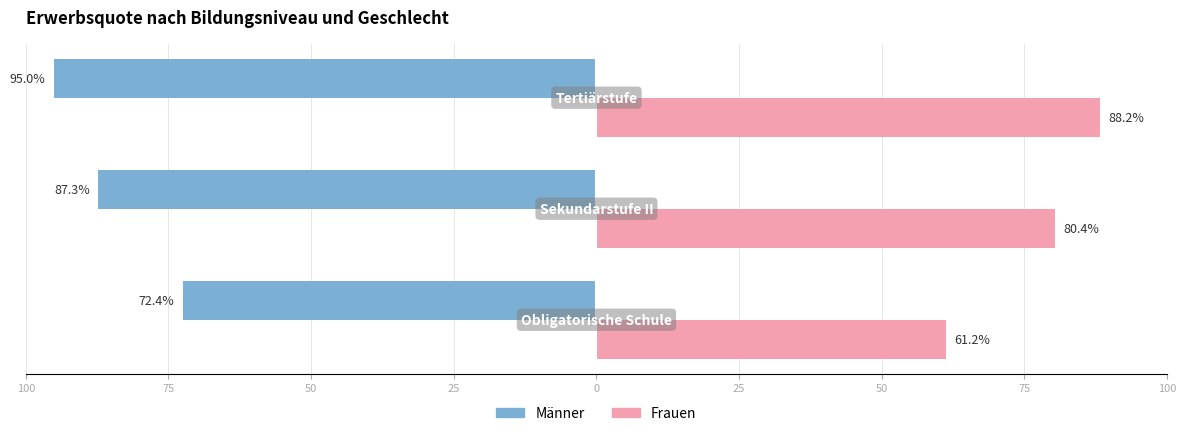

What are all the series names shown in the legend?

Männer, Frauen